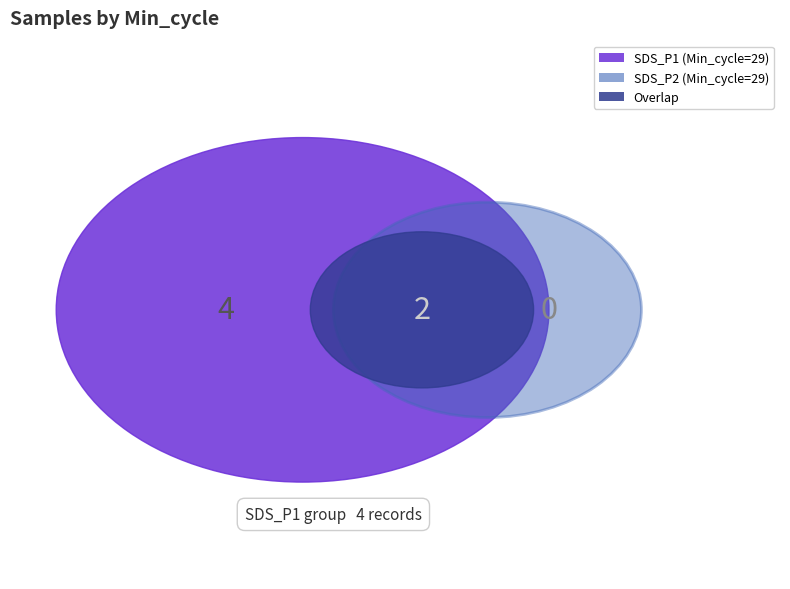

Is it true that 29 is 16% of the pie?

False